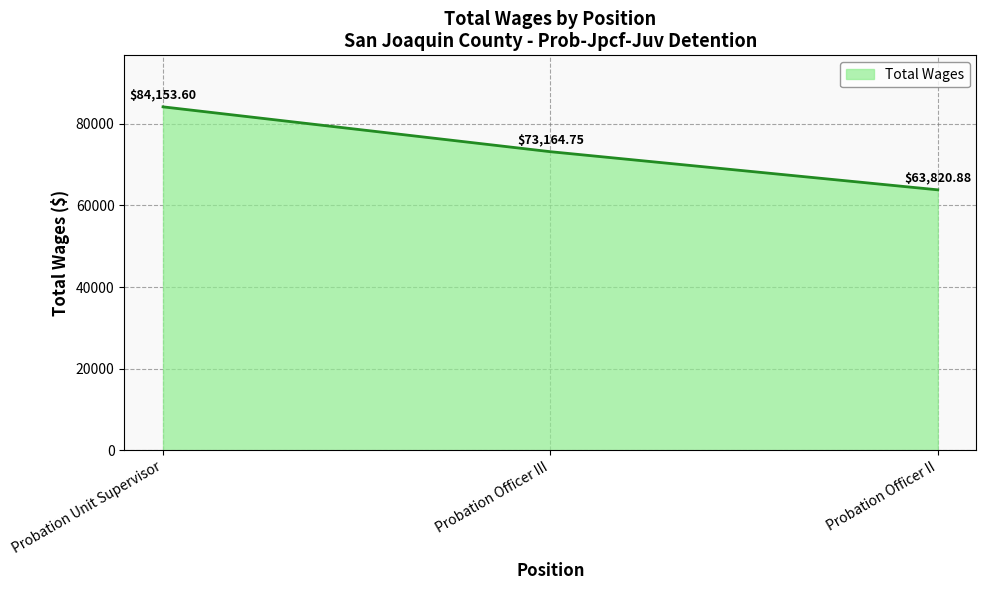

Which has a higher value, Probation Unit Supervisor or Probation Officer III?

Probation Unit Supervisor